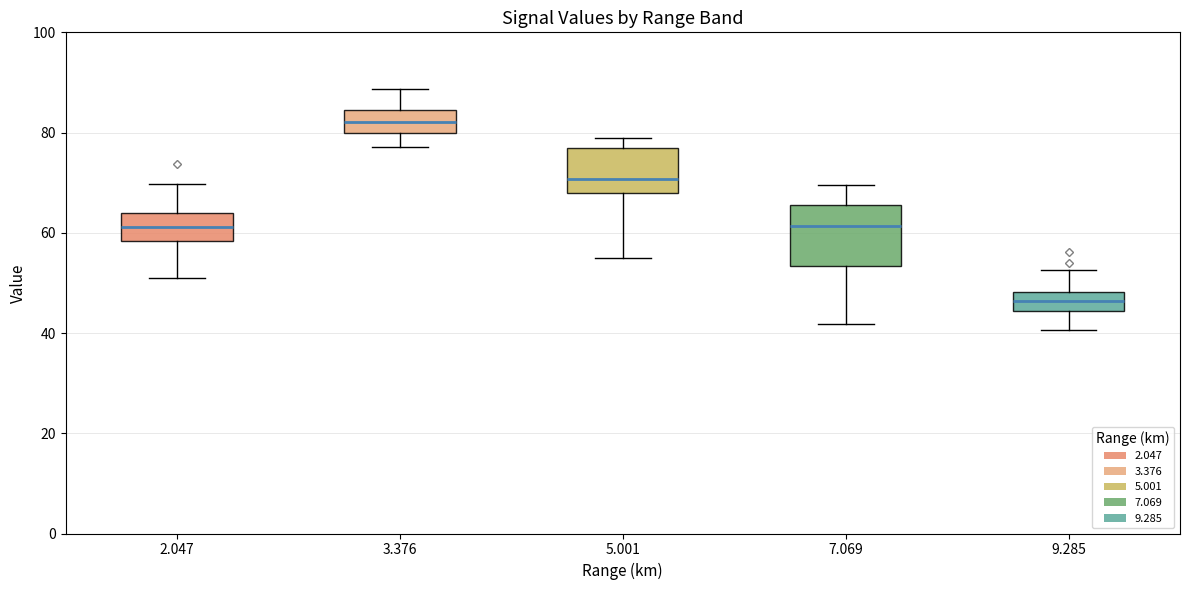

Which box is the tallest, from its lower edge to its upper edge?

7.069